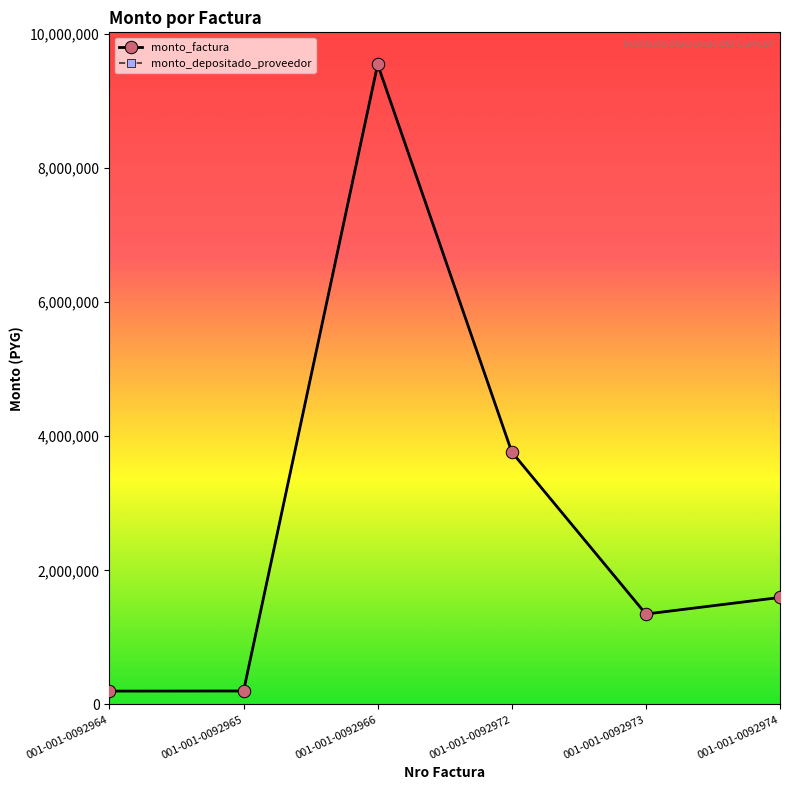

Is this an area chart (filled region under the line)?

No